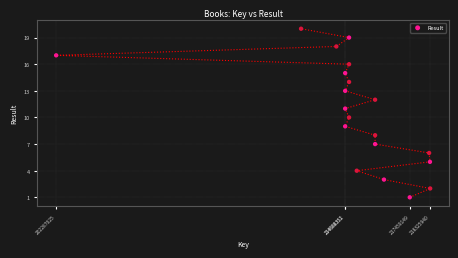

What is the range of X values (max minus min)?

16048249